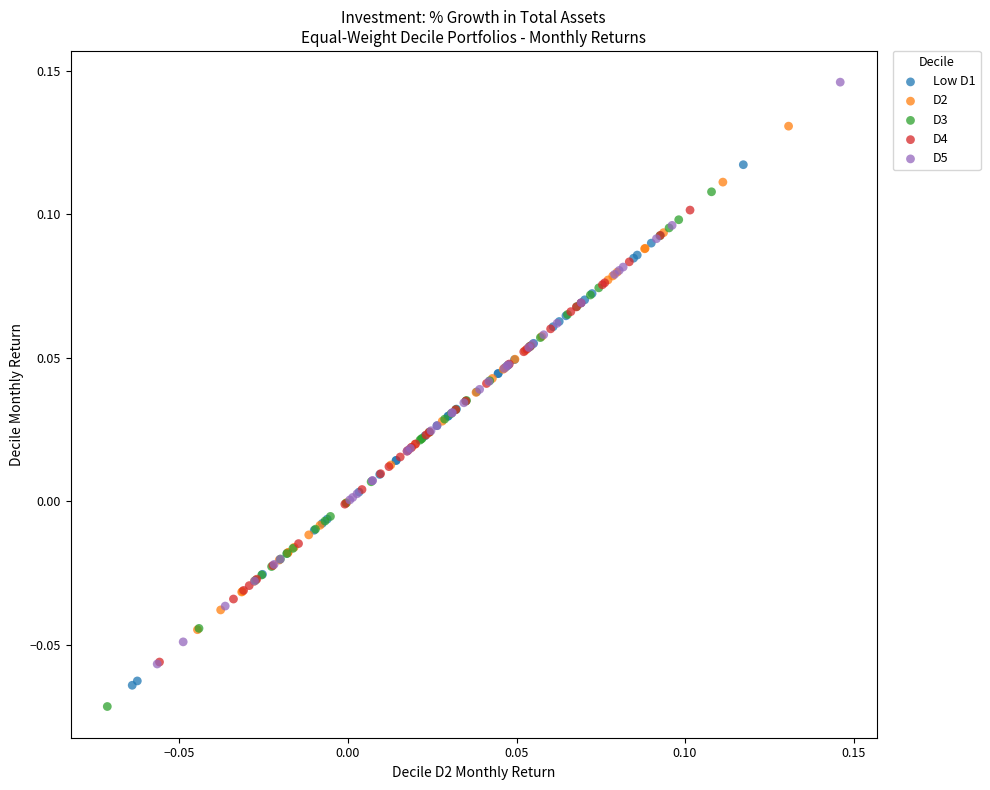

Which series has the widest spread of Y values?

D5